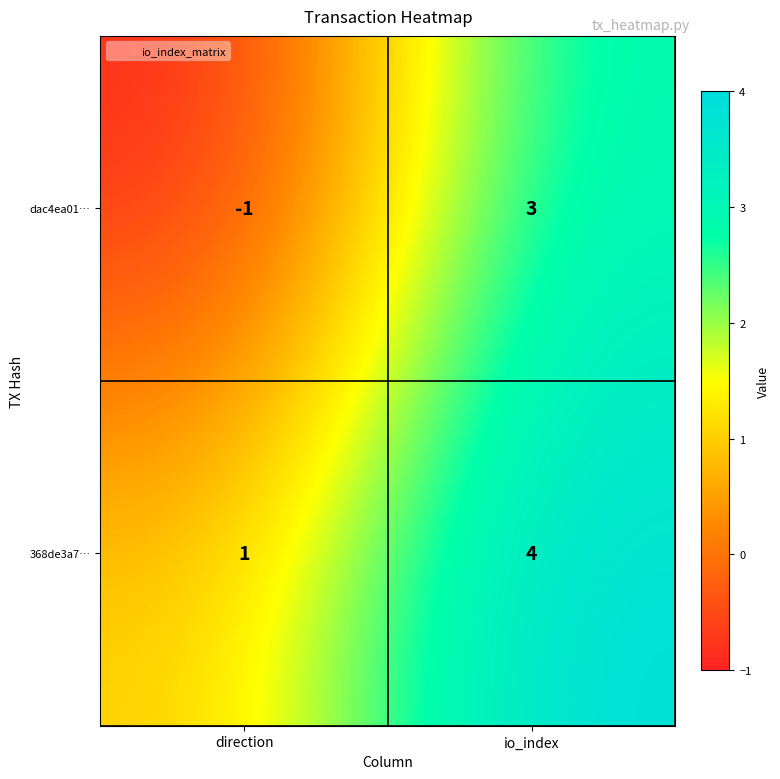

Which label corresponds to the largest value in the chart?

io_index